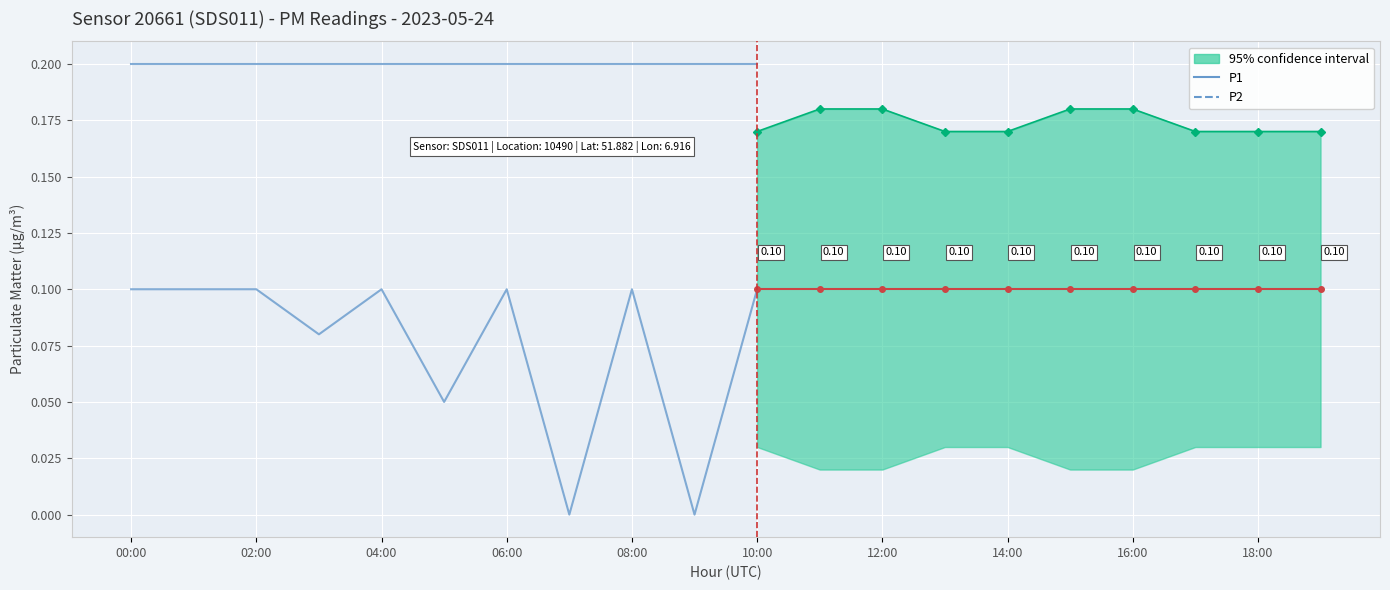

How many lines are shown in the chart?

2